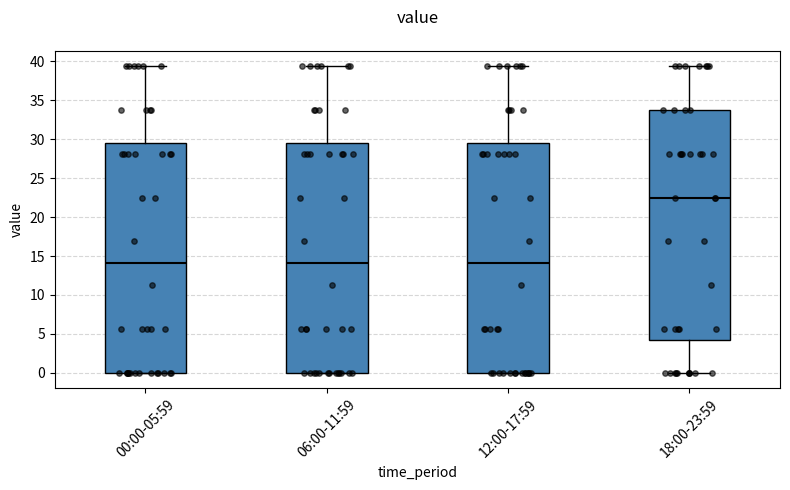

Reading left to right, read every box against the y-axis: the position of its median line, the range the box covers, and the ends of its whiskers. The values are not printed on the chart, so give them approximately, as read against the axis.

00:00-05:59: median 14.0, box 0.0 to 29.5, whiskers 0.0 to 39.5
06:00-11:59: median 14.0, box 0.0 to 29.5, whiskers 0.0 to 39.5
12:00-17:59: median 14.0, box 0.0 to 29.5, whiskers 0.0 to 39.5
18:00-23:59: median 22.5, box 4.0 to 34.0, whiskers 0.0 to 39.5